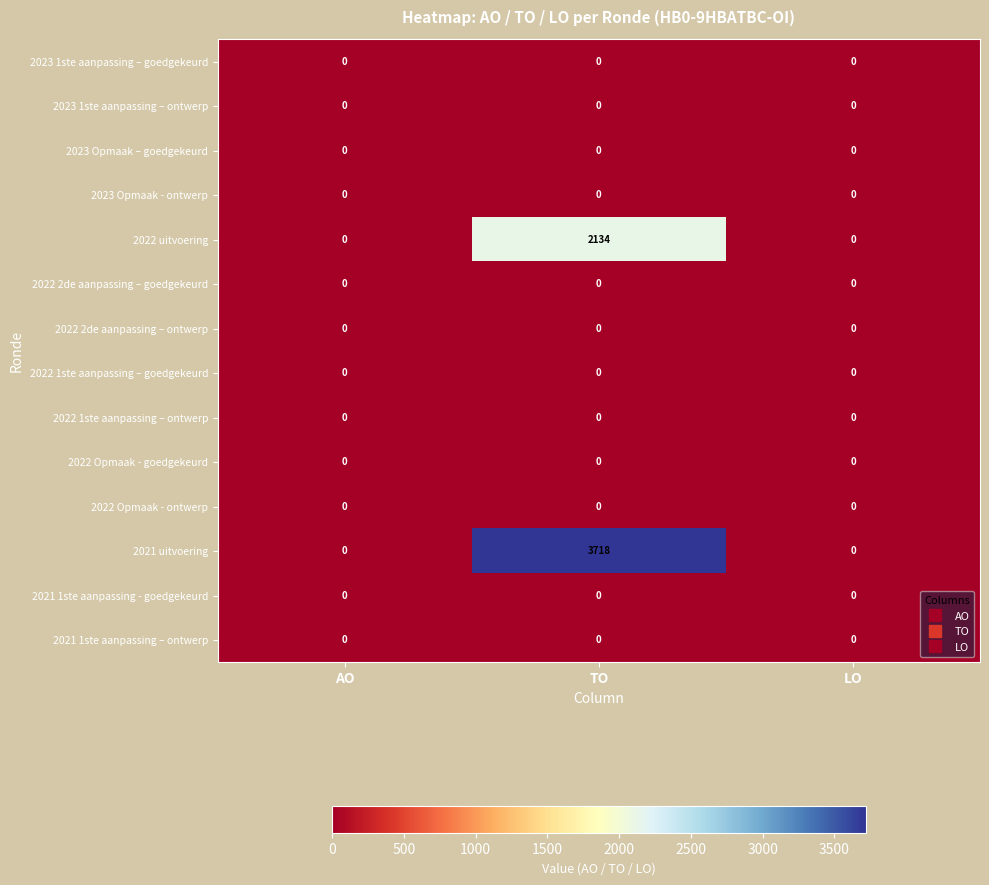

True or false: 2022 uitvoering has a value of 2134 at TO.

True